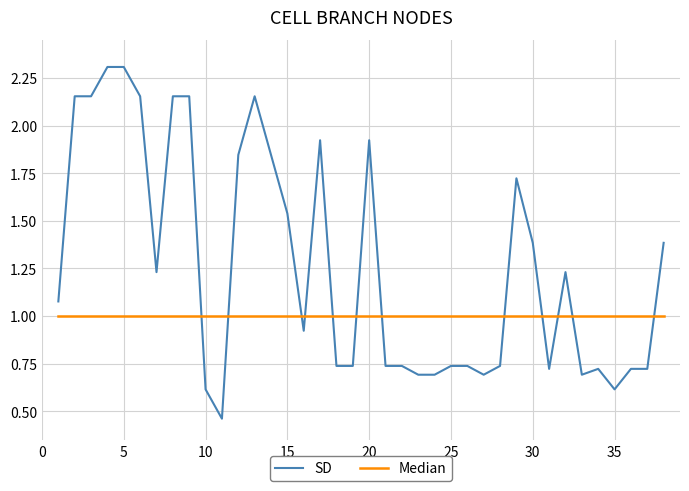

Which series has the largest range (max minus min)?

SD